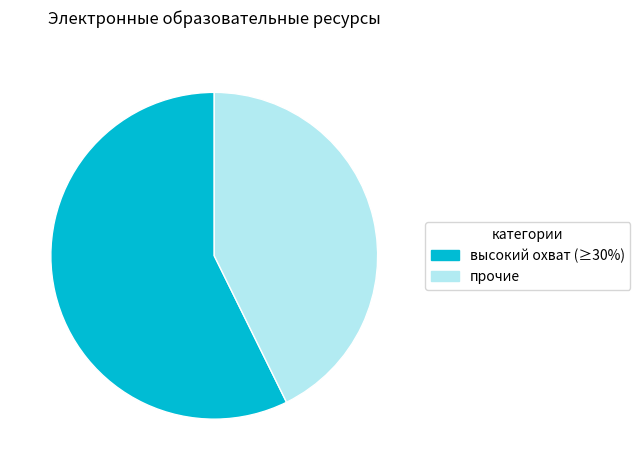

Is there any slice that represents more than half of the pie?

Yes